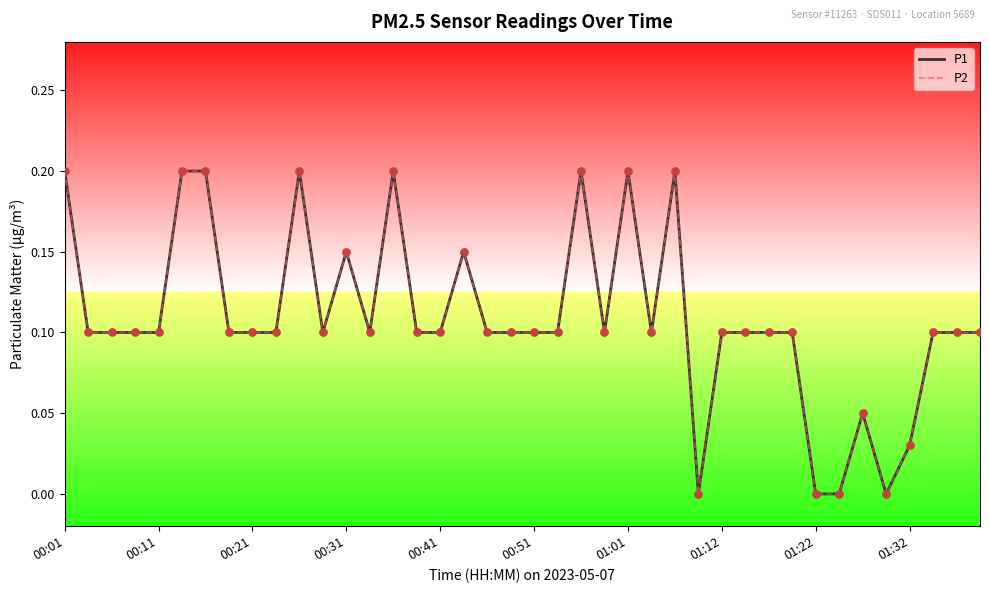

At how many categories does at least one series exceed 0?

36